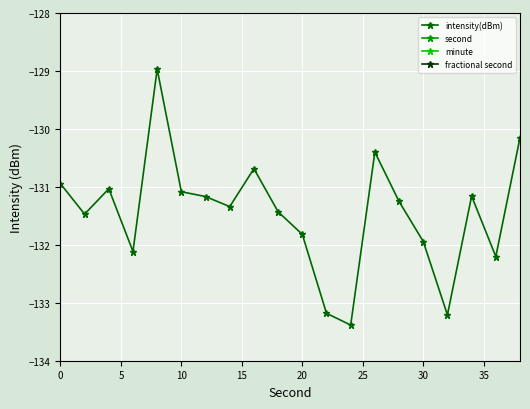

What are all the series names shown in the legend?

intensity(dBm), second, minute, fractional second